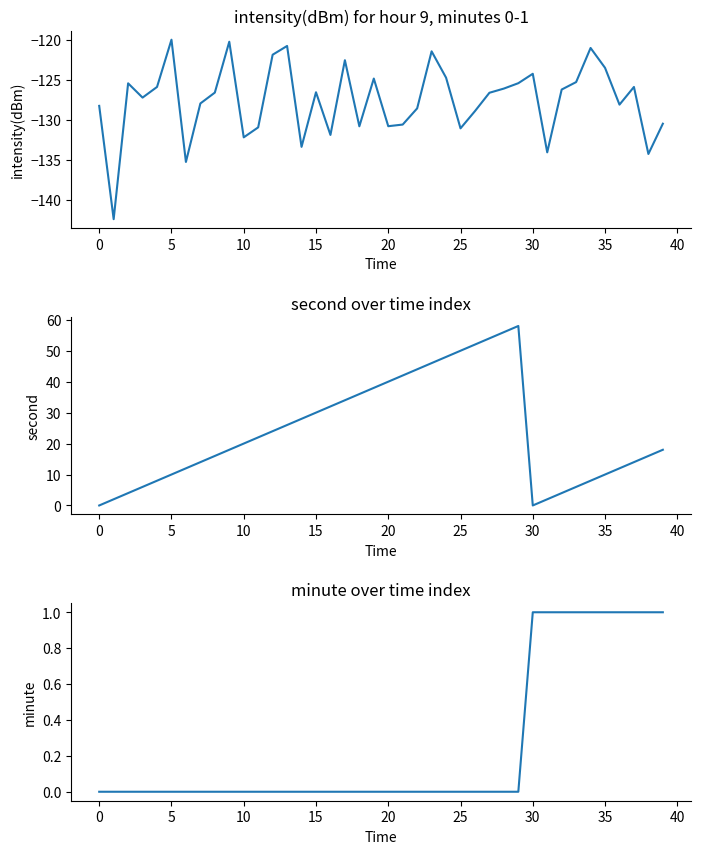

What is the sum of all intensity(dBm) values?

-5102.9